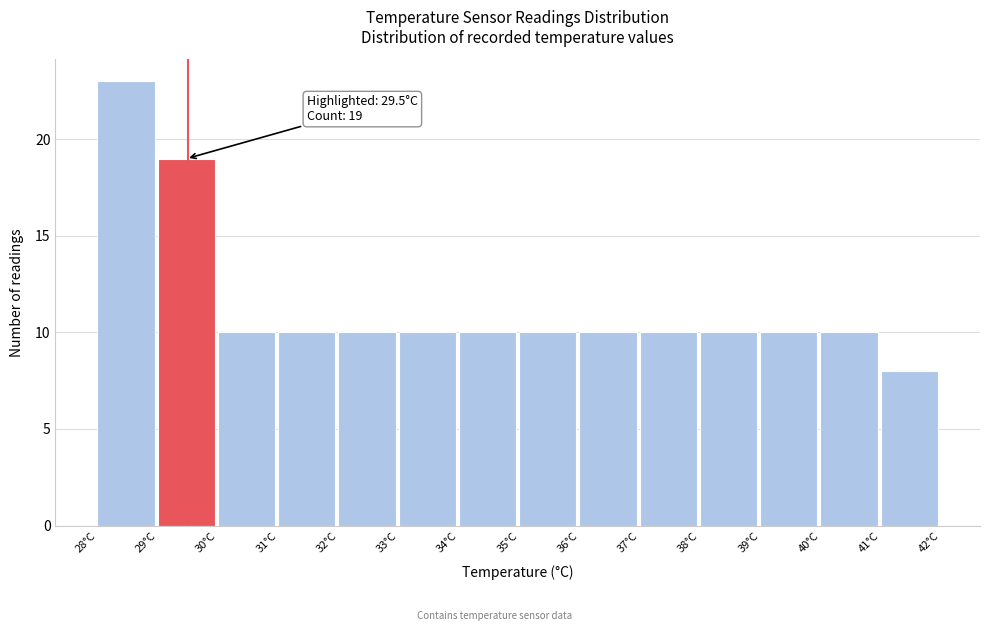

Which range on the x-axis has the tallest bar?

28 to 29